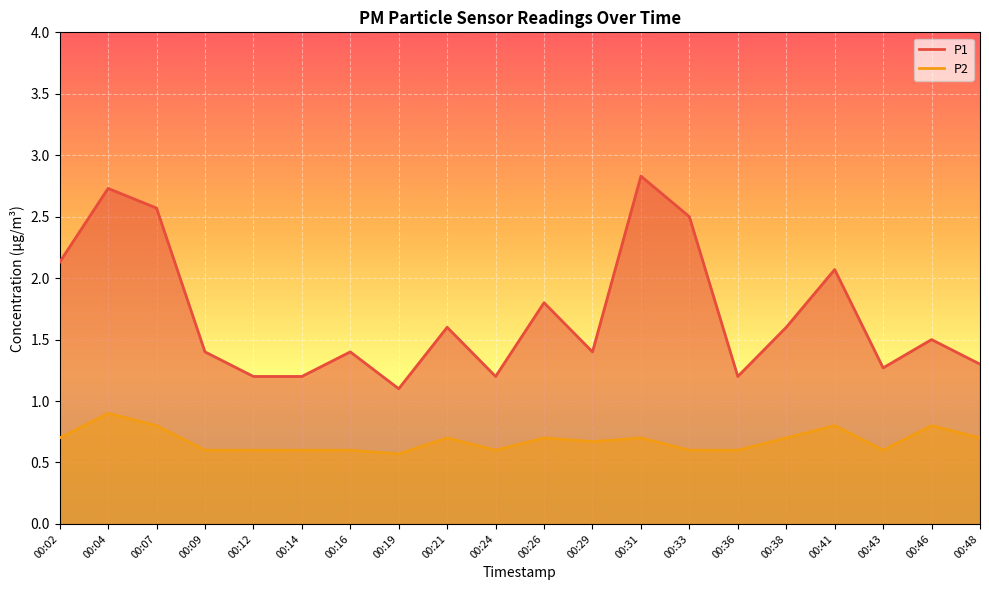

At which category does P1 reach its first local peak?

00:04